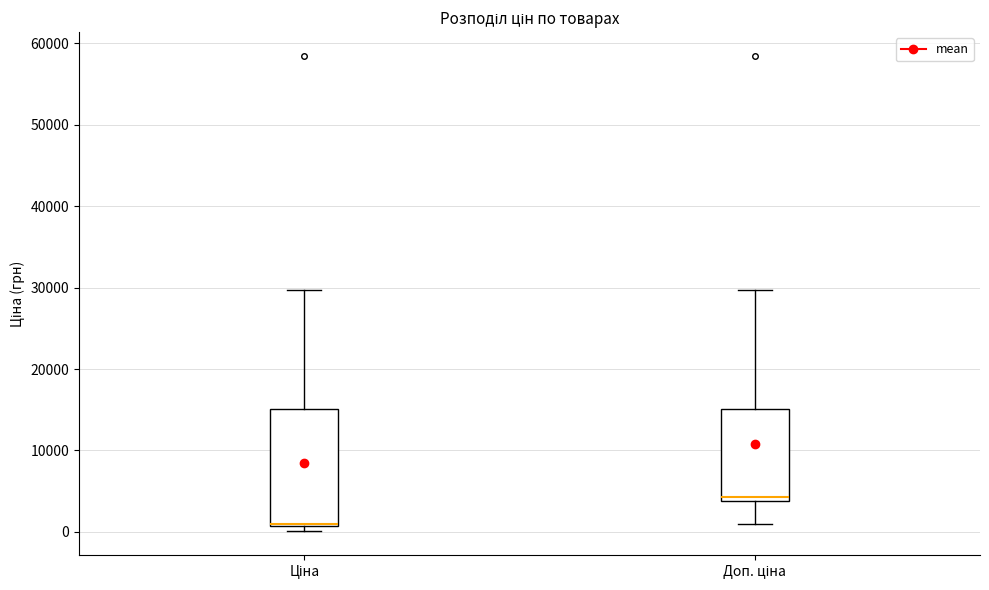

Where is the lower edge of the box for Доп. ціна on the y-axis? The values are not printed on the chart, so give them approximately, as read against the axis.

4000